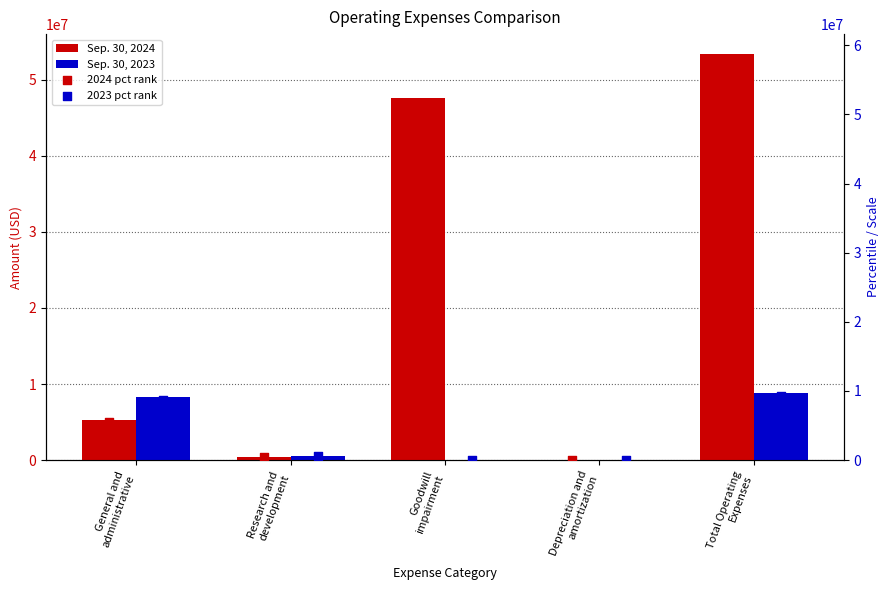

What are all the series names shown in the legend?

Sep. 30, 2024, Sep. 30, 2023, 2024 pct rank, 2023 pct rank